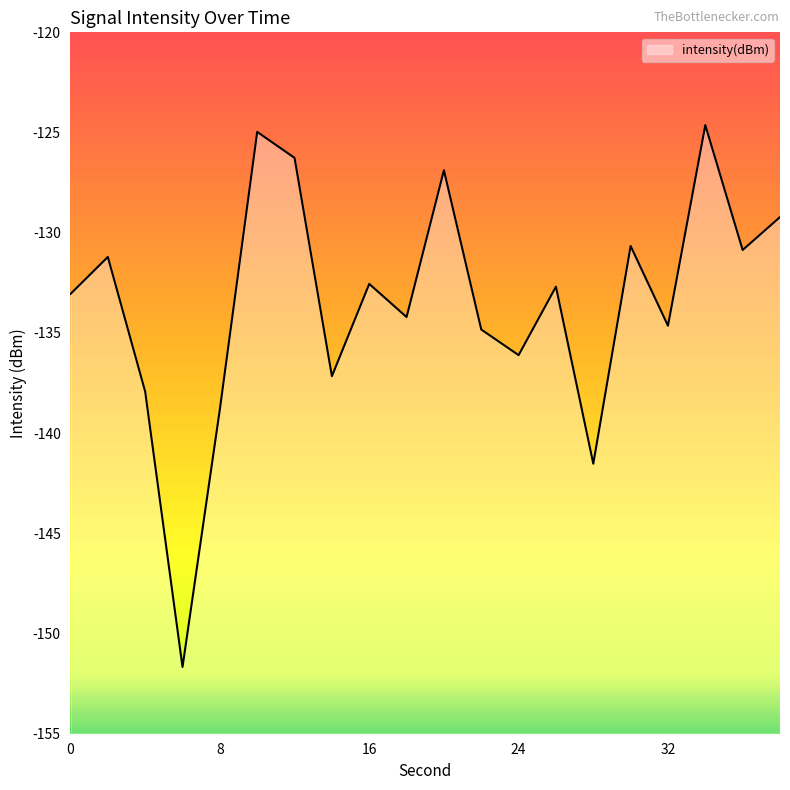

What is the value of the 12th point from the left?

-134.8